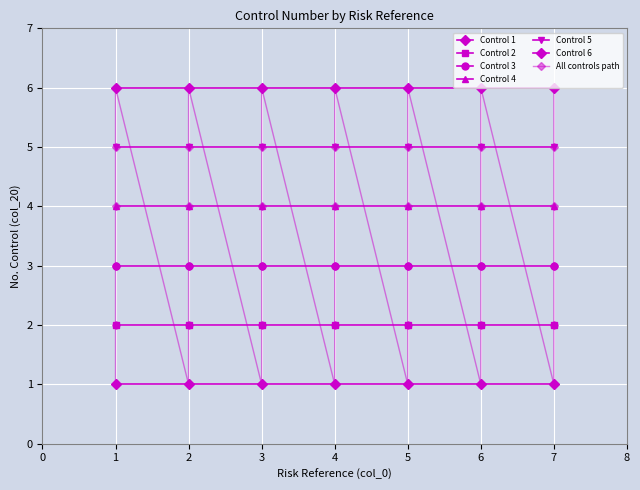

Does the chart display data point markers on the line(s)?

Yes